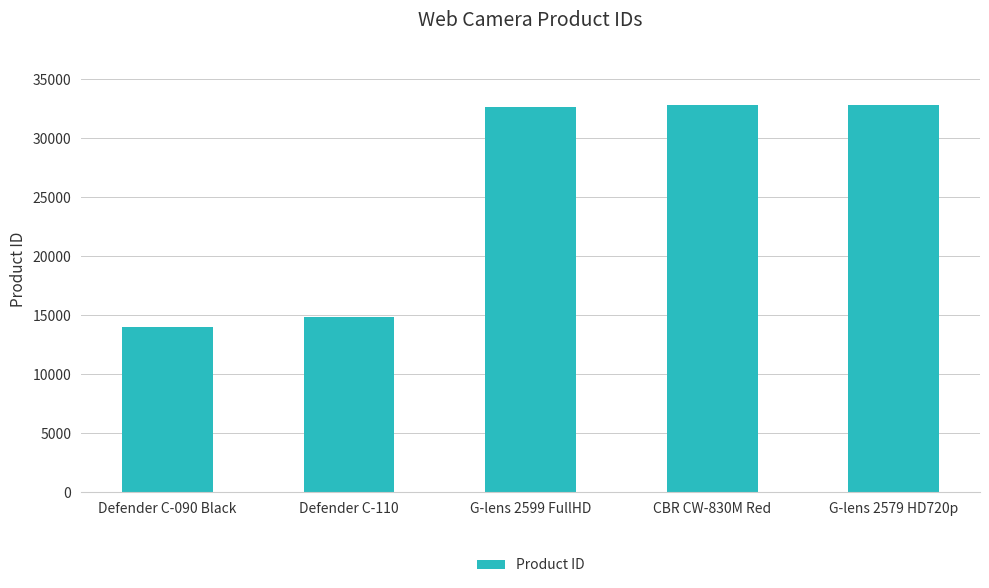

At which category does the chart reach its minimum across all series?

Defender C-090 Black